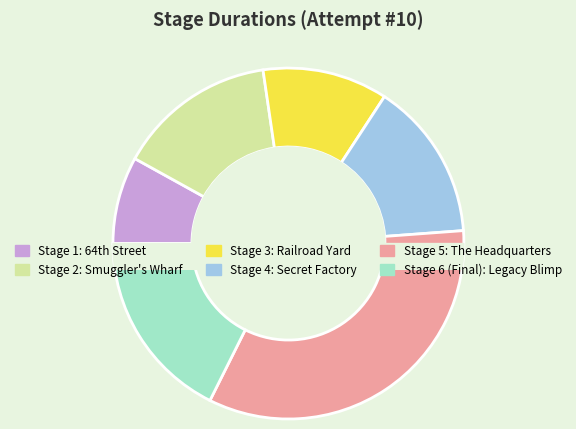

To the nearest percent, what portion does Stage 6 (Final): Legacy Blimp represent?

18%